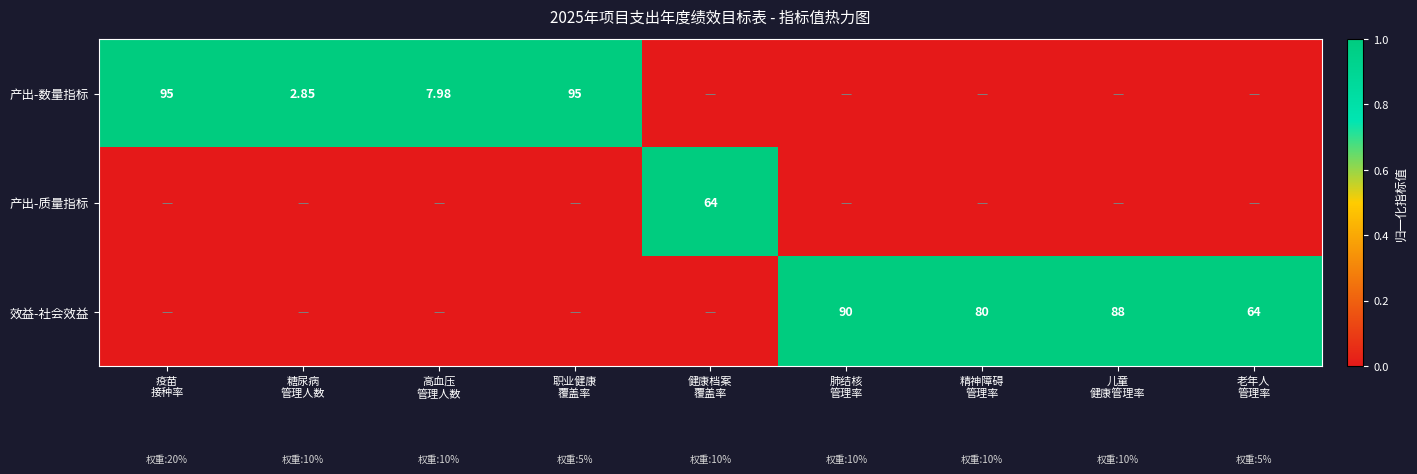

Where is 效益-社会效益 nearest to the value 0?

疫苗 接种率